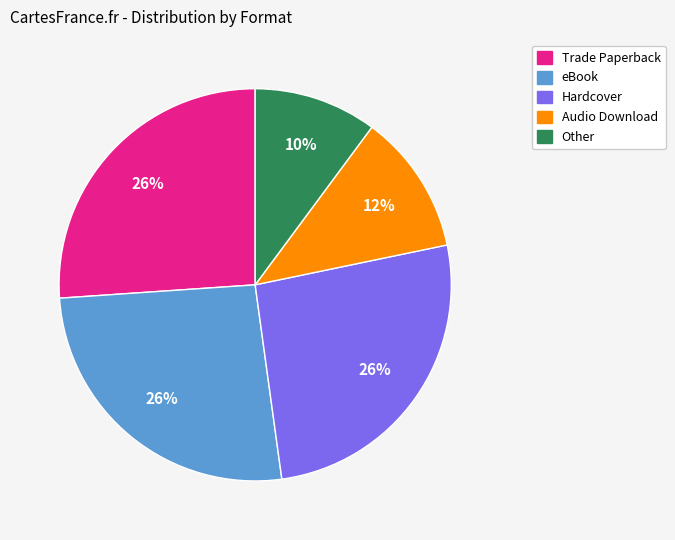

To the nearest percent, what is the combined percentage of eBook and Hardcover?

52%